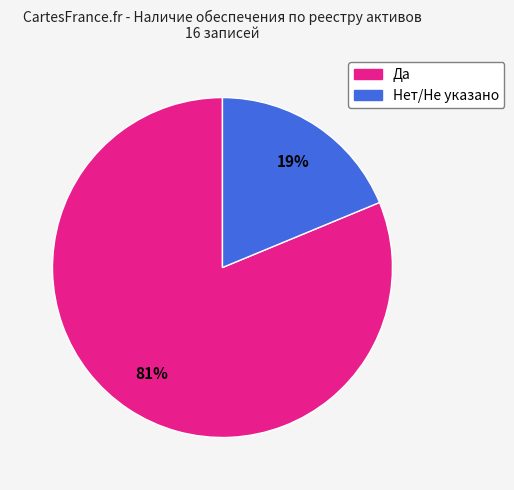

Is there any slice that represents more than half of the pie?

Yes